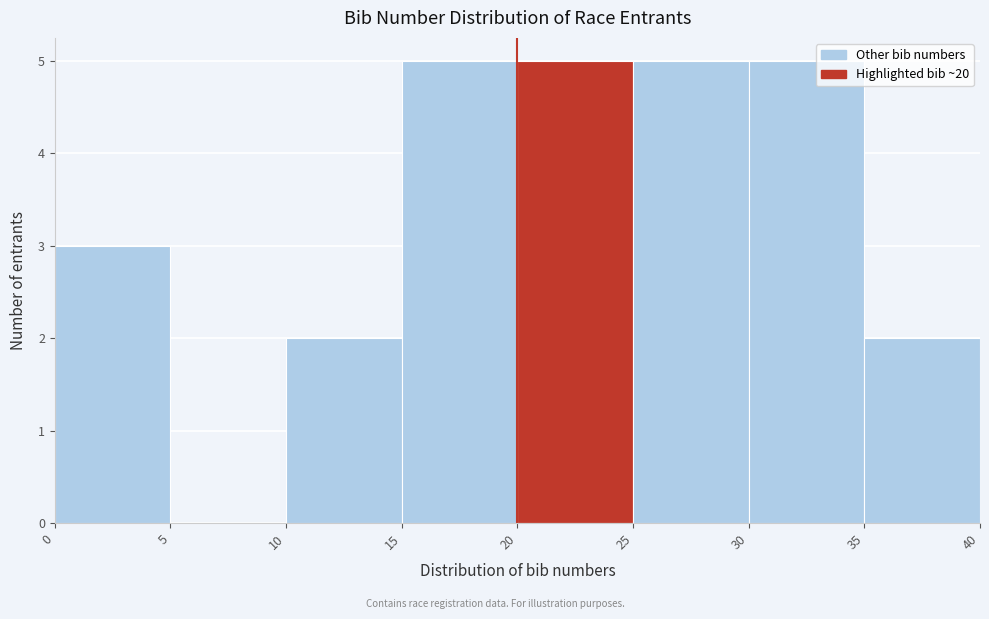

How tall is the bar that spans 0 to 5 on the x-axis? The values are not printed on the chart, so give them approximately, as read against the axis.

3